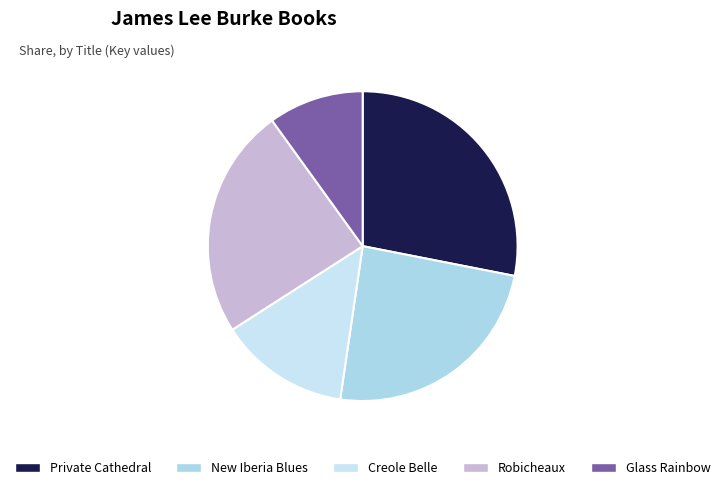

Is there any slice that represents more than half of the pie?

No